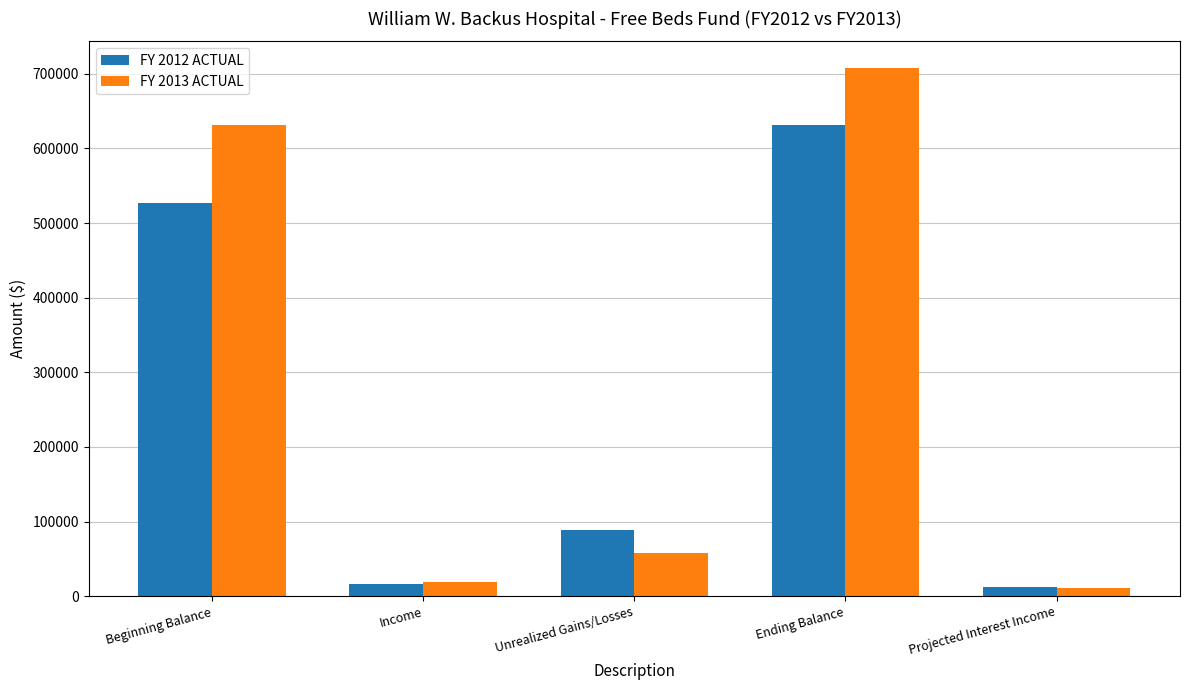

What is the difference between the highest and lowest values at Beginning Balance?

103978